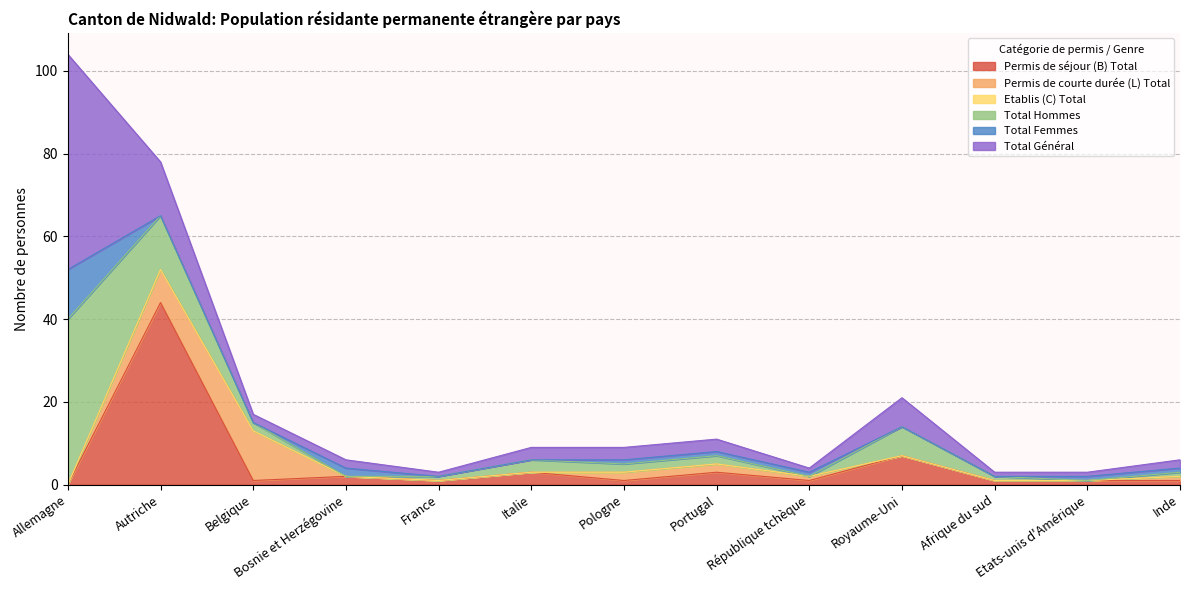

Is the value of Total Femmes at Pologne greater than the value of Permis de séjour (B) Total at Belgique?

No